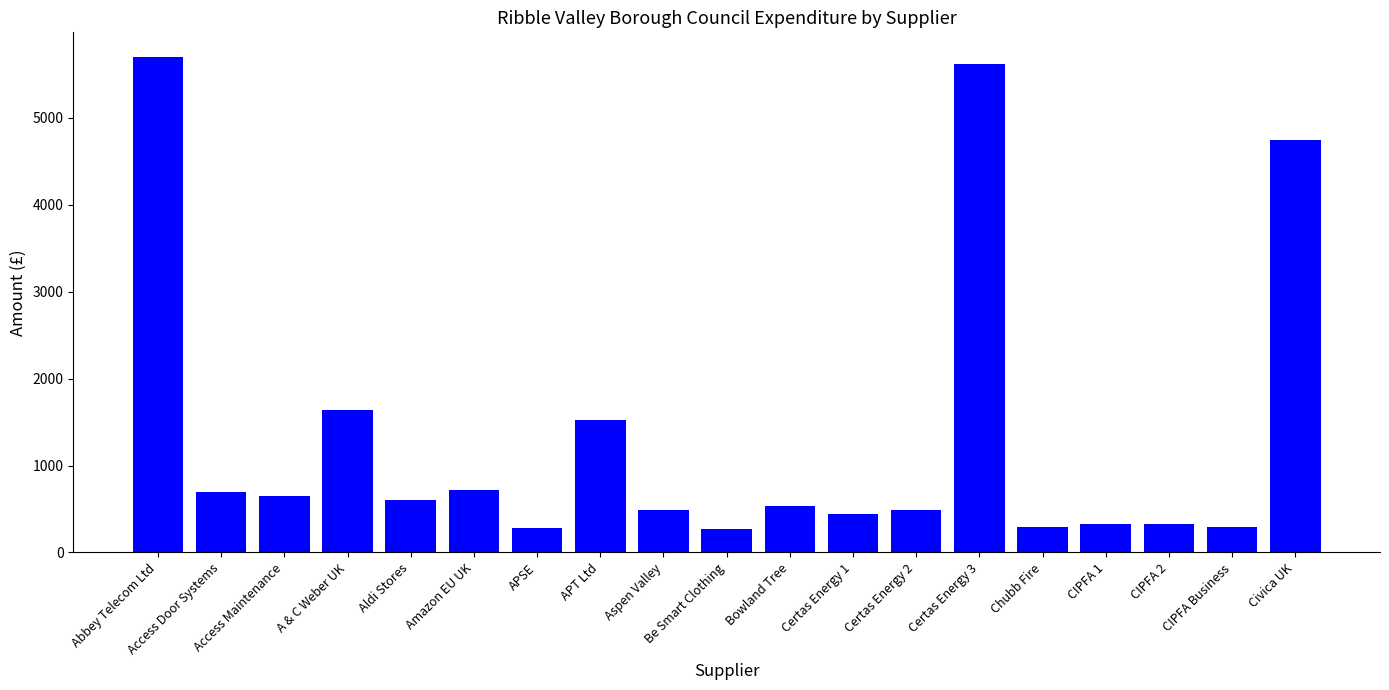

What is the smallest value displayed?

270.0